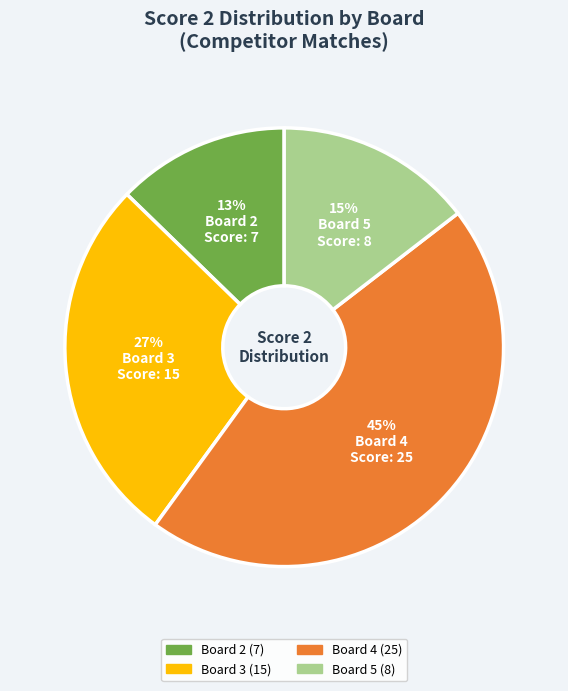

Is there any slice that represents more than half of the pie?

No